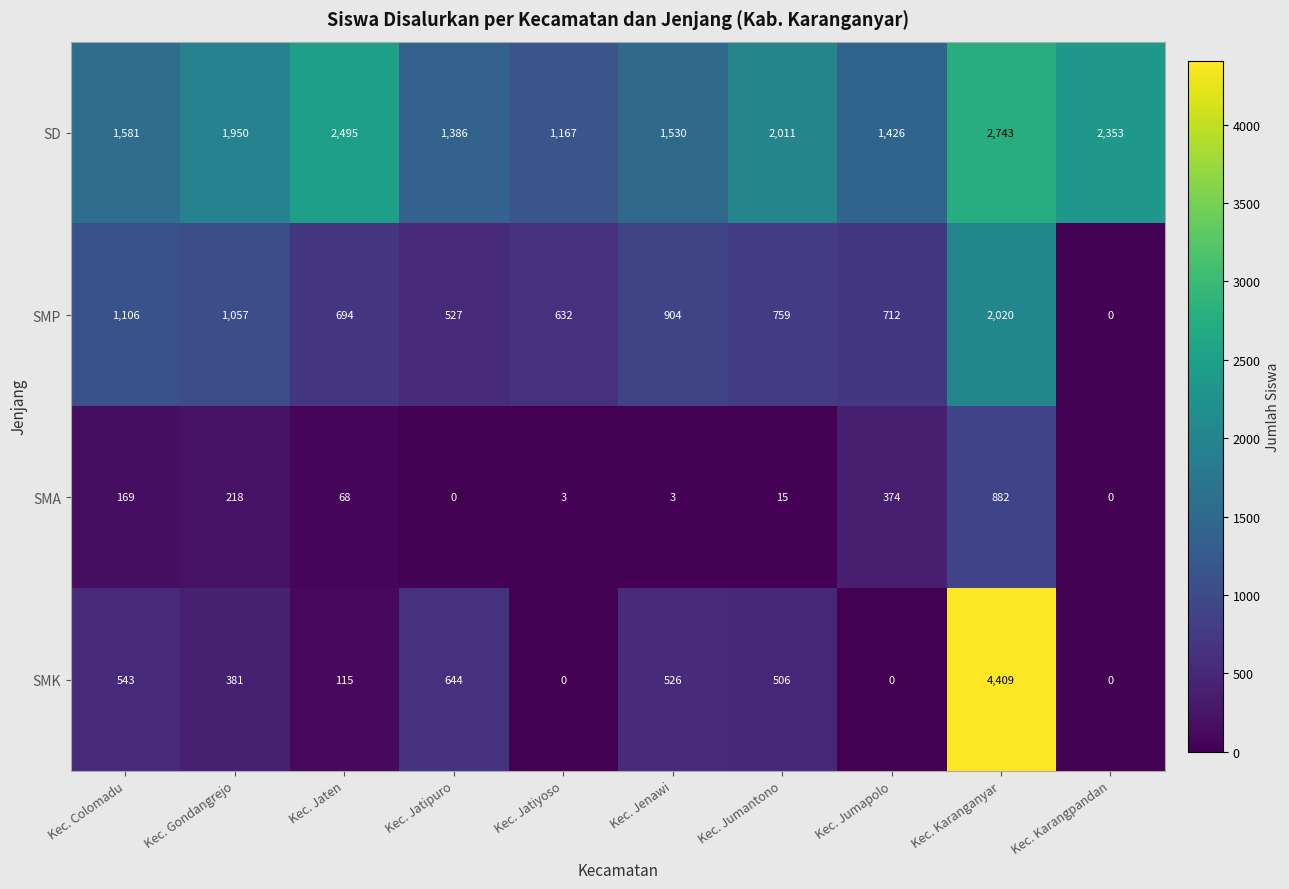

True or false: SD has a value of 2743 at Kec. Karanganyar.

True